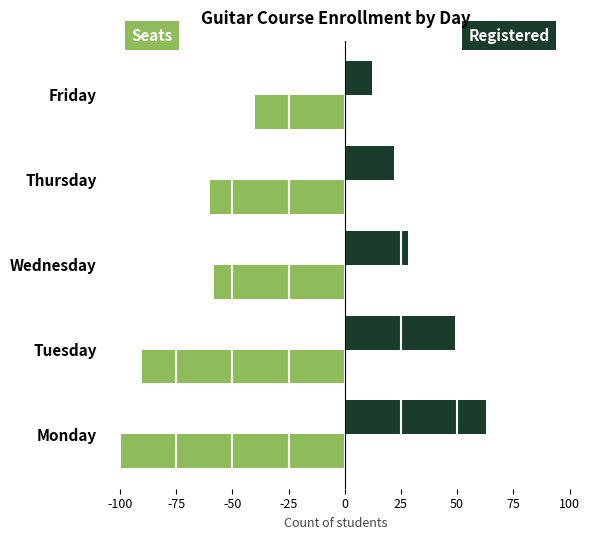

Which category has the lowest value across all series?

Monday